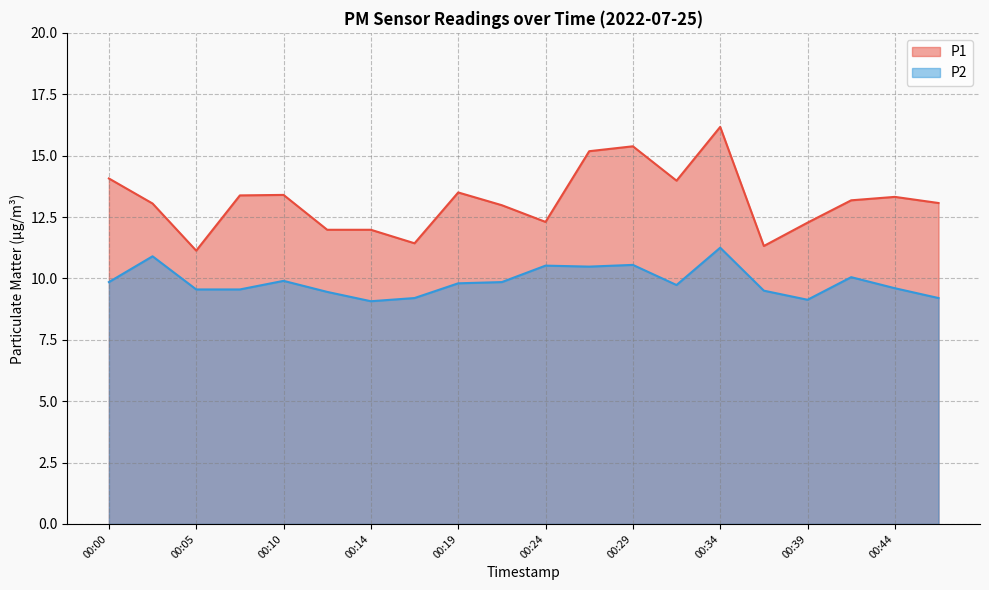

What is the spread (max minus min) of values at 00:14?

2.9